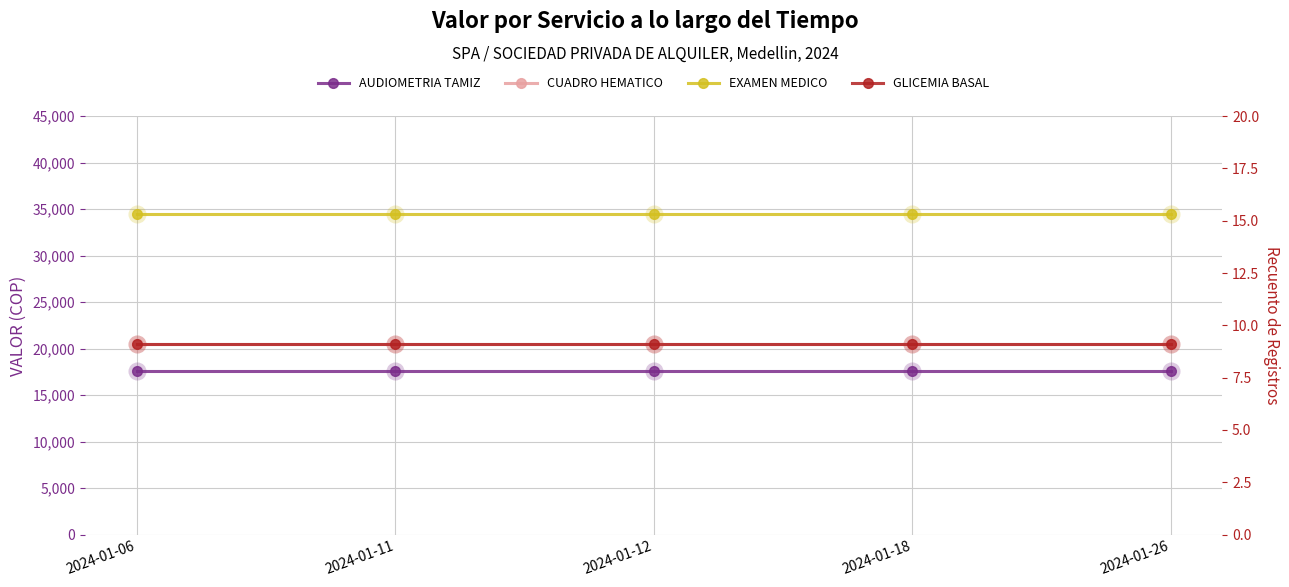

Between 2024-01-11 and 2024-01-18, which series saw the biggest shift?

AUDIOMETRIA TAMIZ